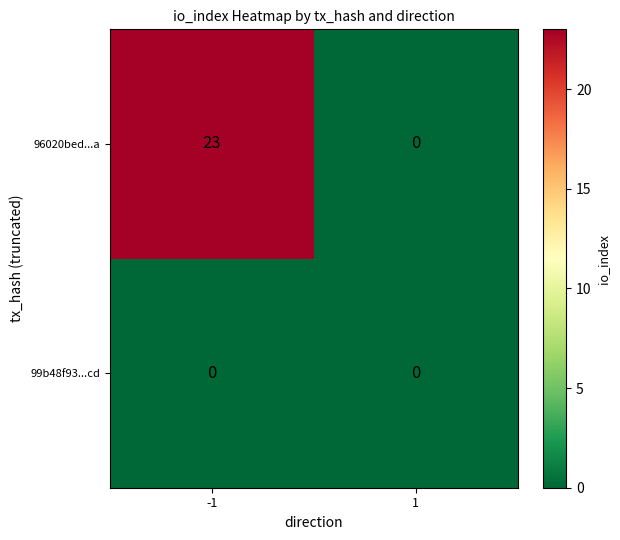

List the labels in order of 96020bed...a value, smallest first.

1, -1